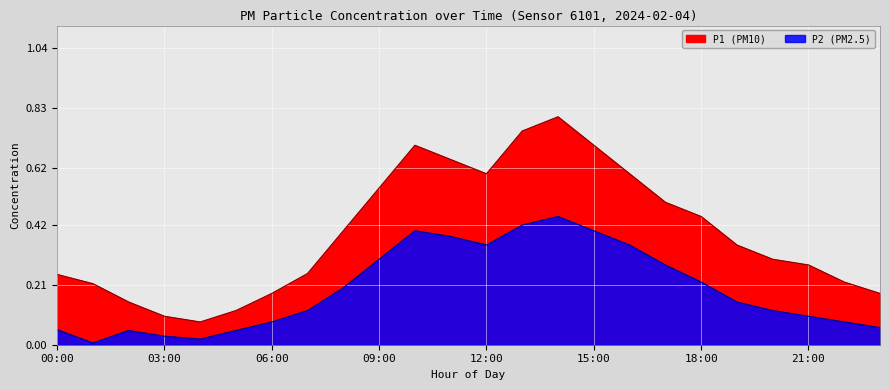

What is the sum of the P2 values at 01:00 and 02:00?

0.1